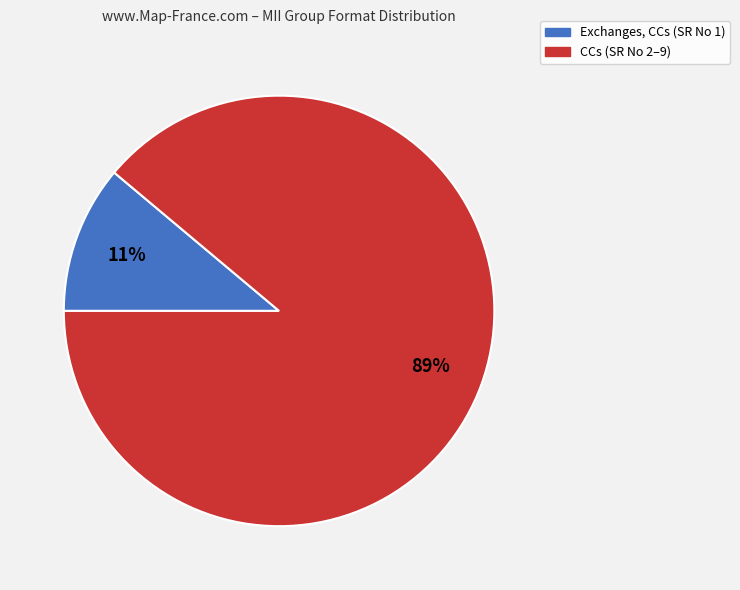

True or false: CCs accounts for 89% of the total.

True